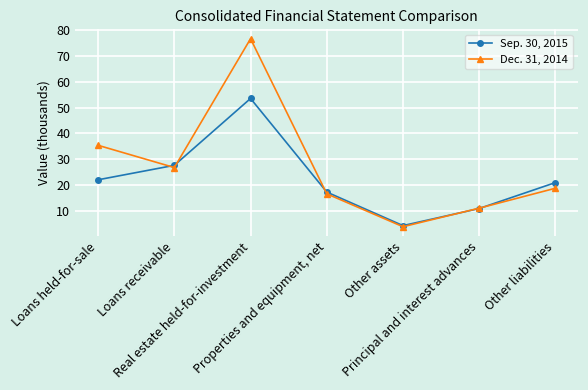

Reading left to right, list all the values displayed in this chart.

Sep. 30, 2015: Loans held-for-sale=22.1	Loans receivable=27.7	Real estate held-for-investment=53.5	Properties and equipment, net=17.4	Other assets=4.4	Principal and interest advances=11.0	Other liabilities=21.0
Dec. 31, 2014: Loans held-for-sale=35.4	Loans receivable=26.8	Real estate held-for-investment=76.6	Properties and equipment, net=16.7	Other assets=4.0	Principal and interest advances=11.2	Other liabilities=18.9